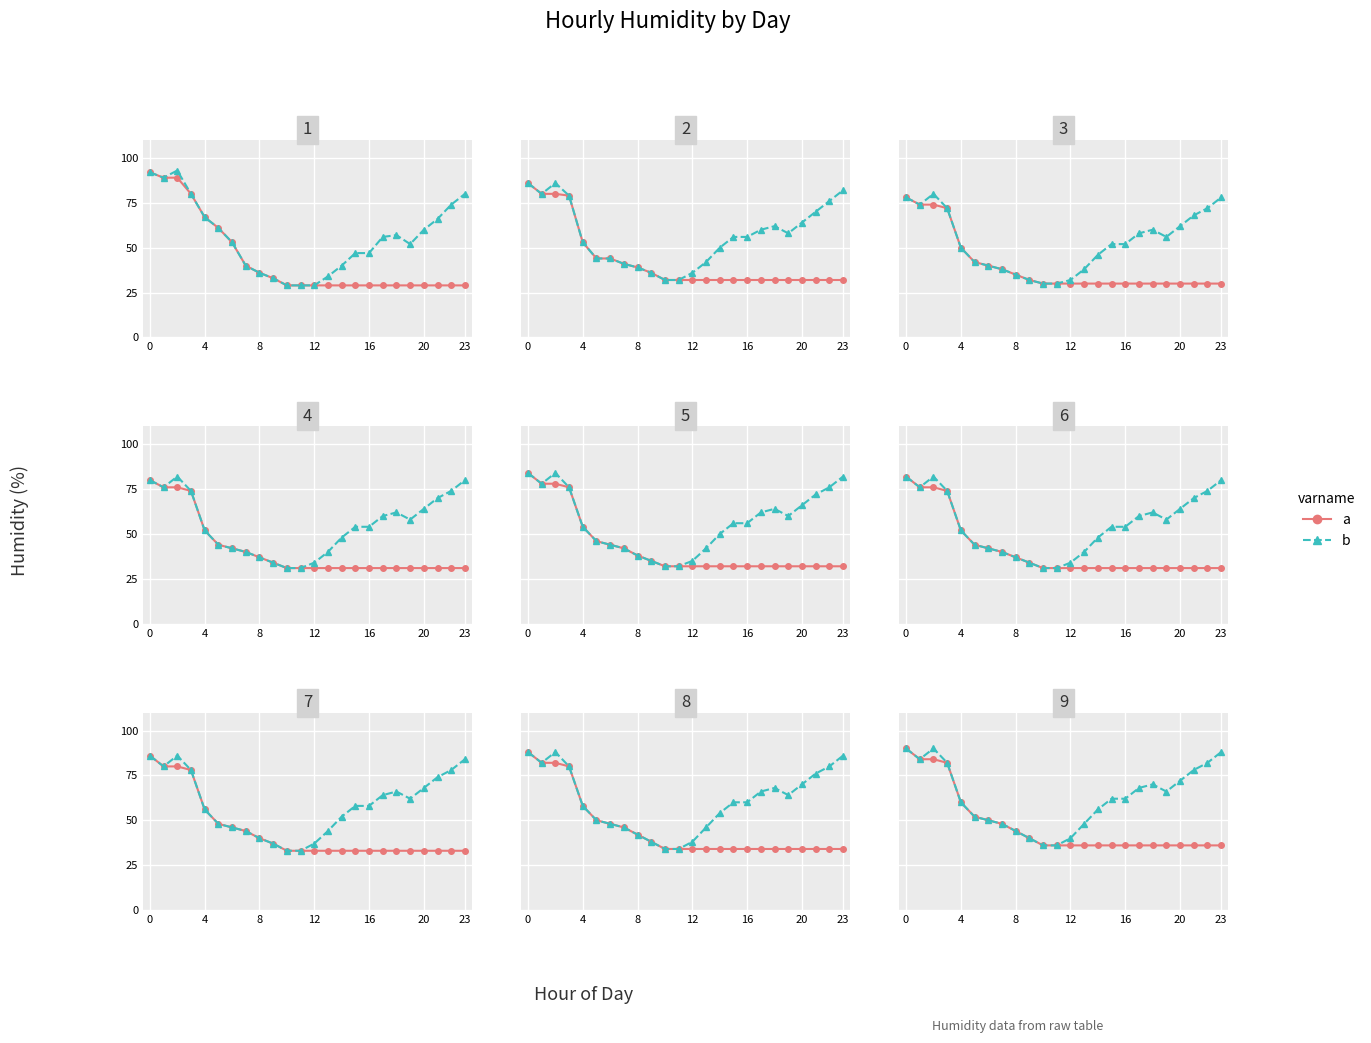

Does the chart display data point markers on the line(s)?

Yes